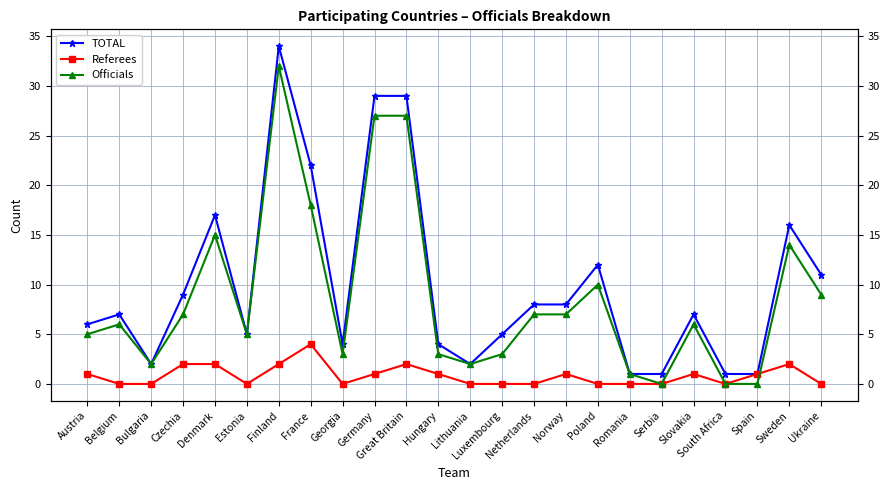

How many Referees values are between 0 and 2?

23